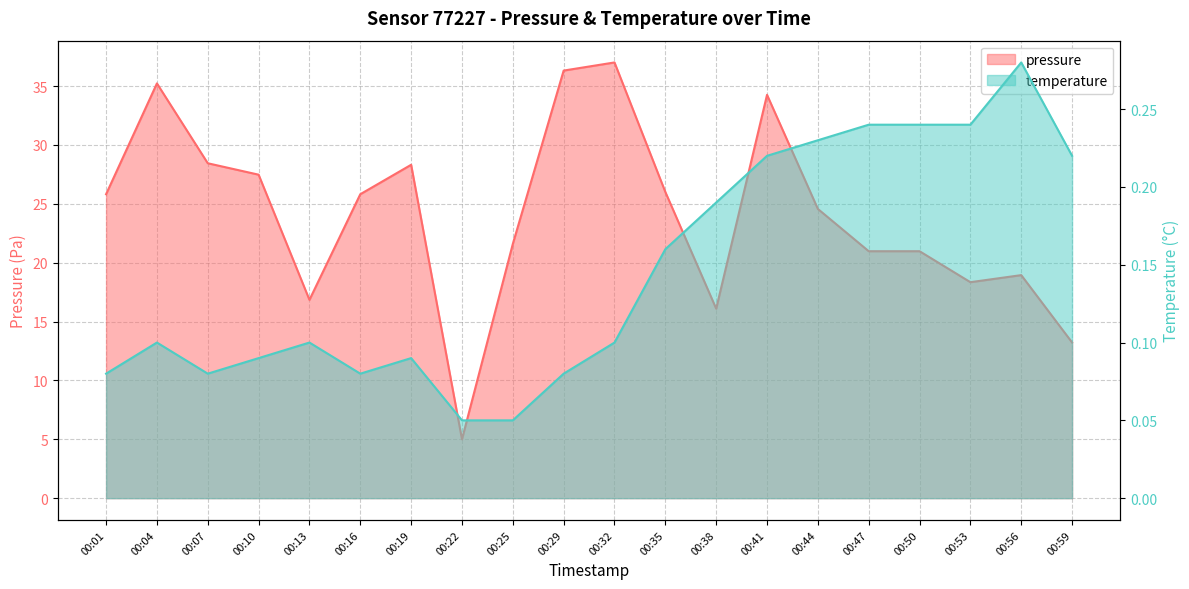

Which series has the largest total across all categories?

pressure